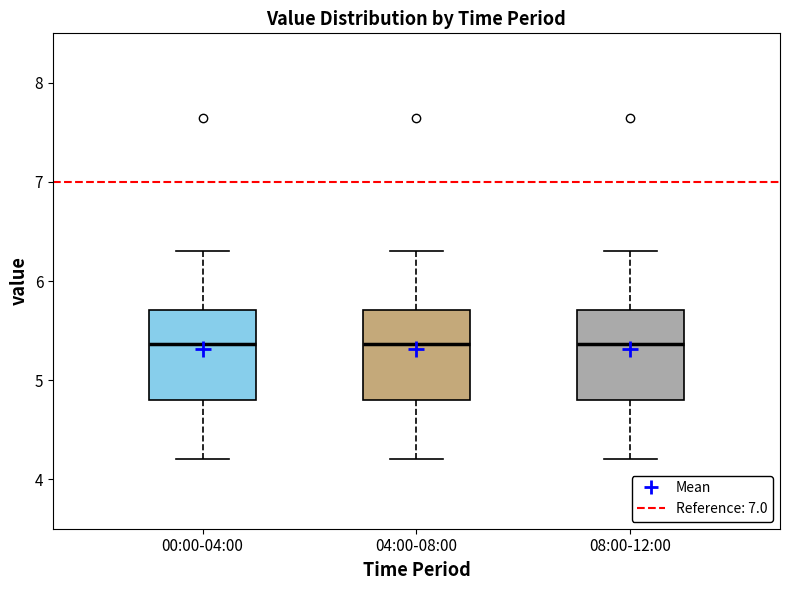

Where is the lower edge of the box for 08:00-12:00 on the y-axis? The values are not printed on the chart, so give them approximately, as read against the axis.

4.8